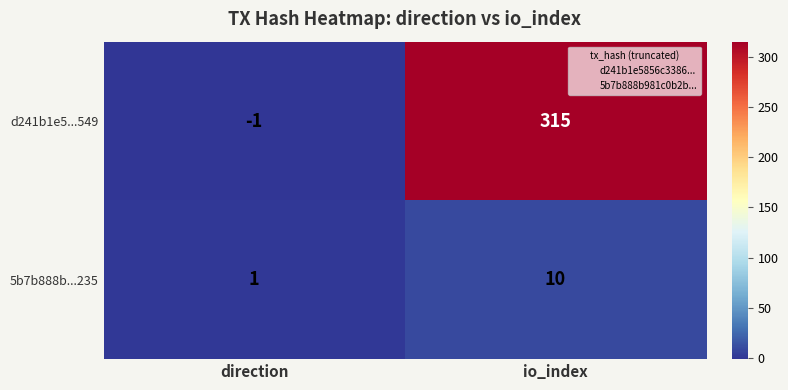

True or false: d241b1e5...549 has a value of 464 at io_index.

False